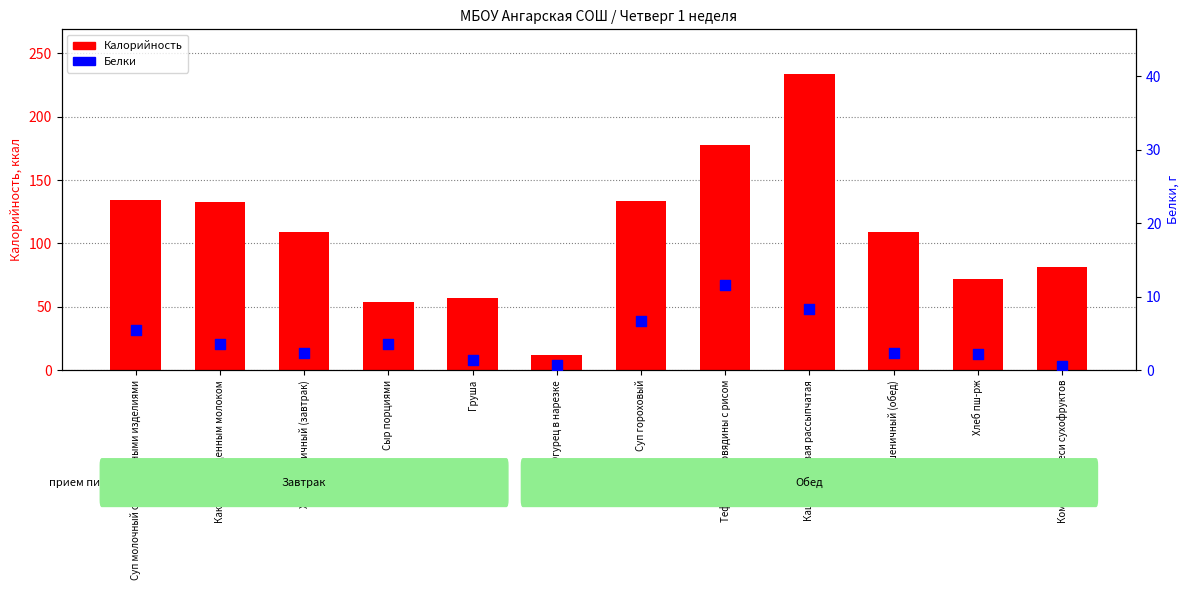

Is the value of Белки at Суп молочный с макаронными изделиями greater than the value of Калорийность at Хлеб пш-рж?

No